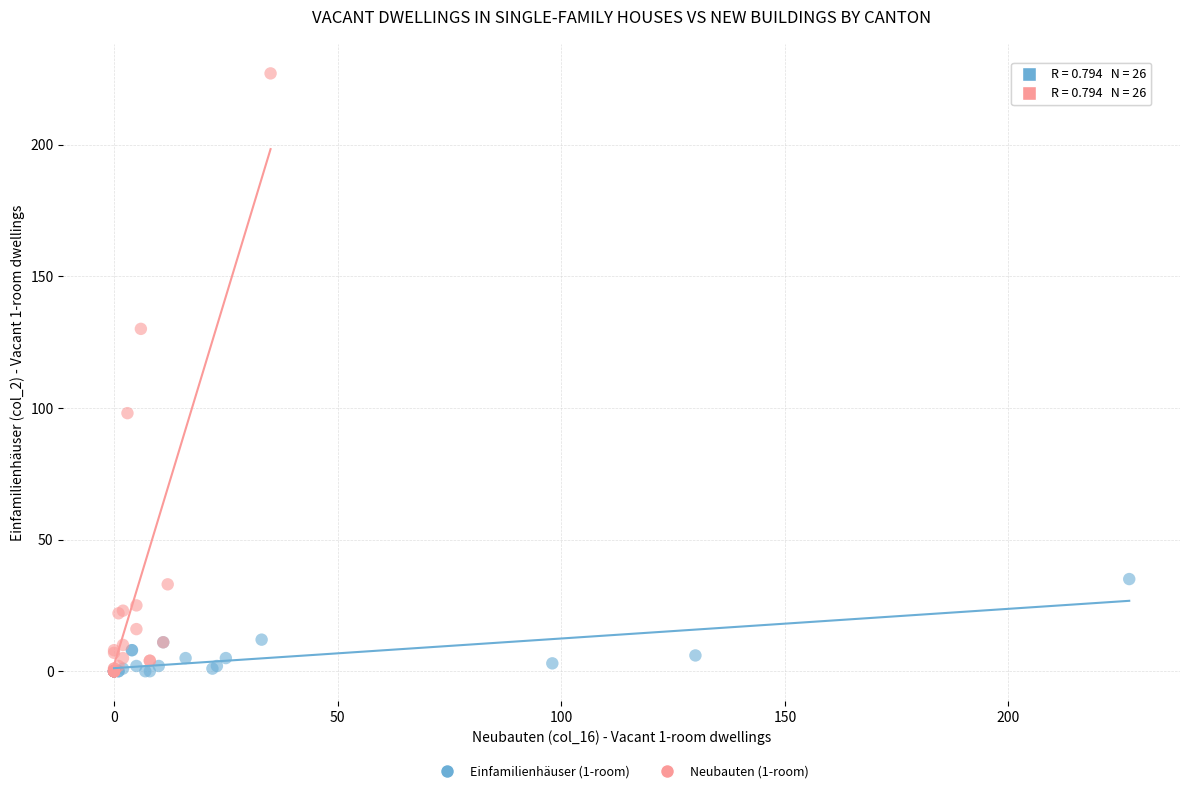

Which series contains the highest Y value?

Neubauten (1-room)